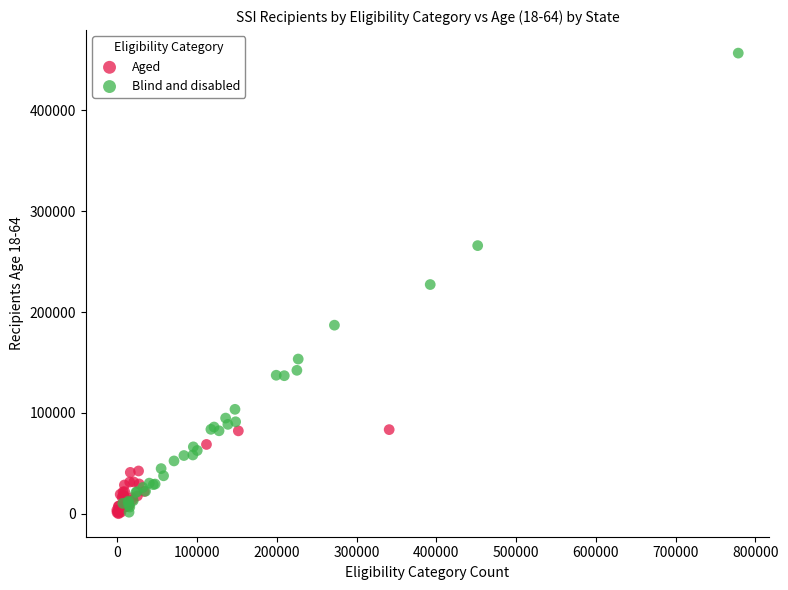

Which series has the largest Y range (max minus min)?

Blind and disabled